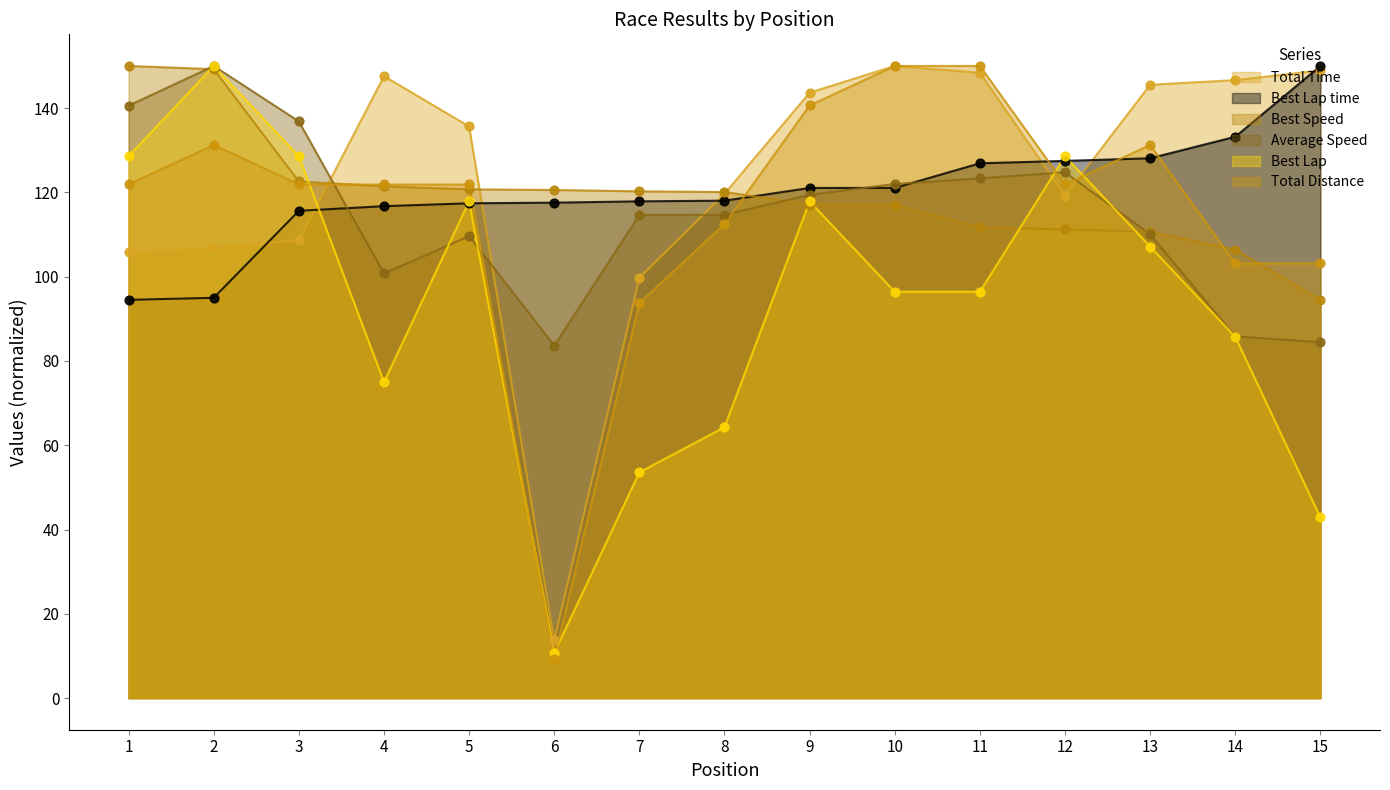

Which series has the widest spread of Y values?

Total Distance